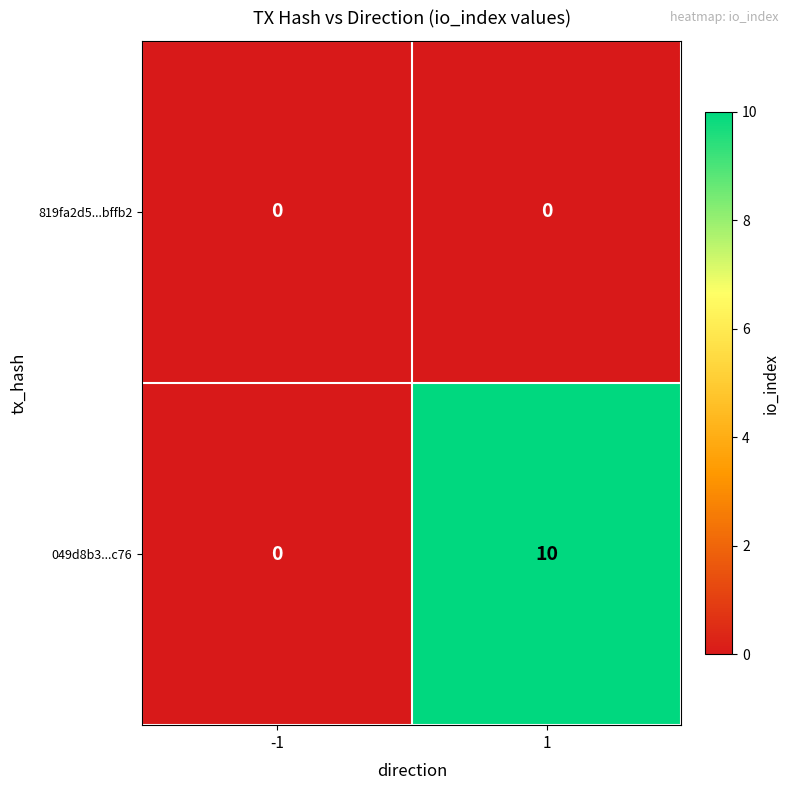

What is the greatest value displayed?

10